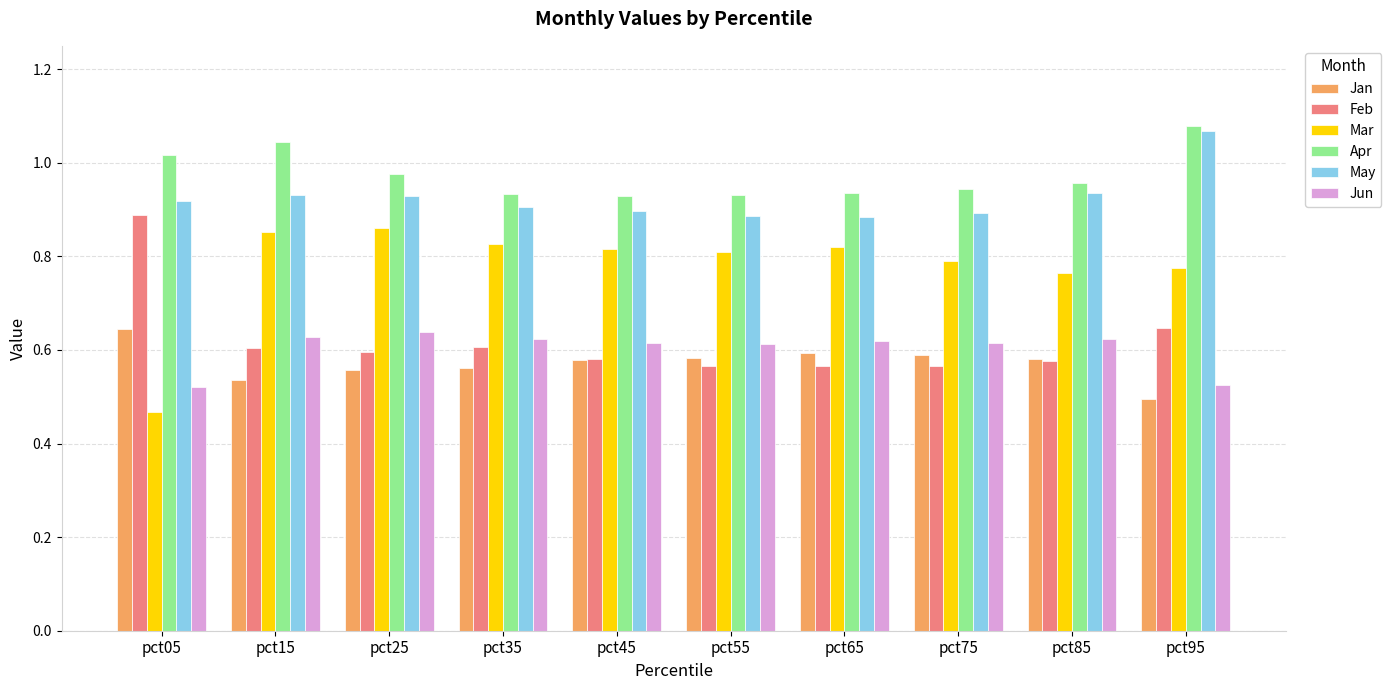

What is the difference between the Feb values at pct85 and pct95?

0.1